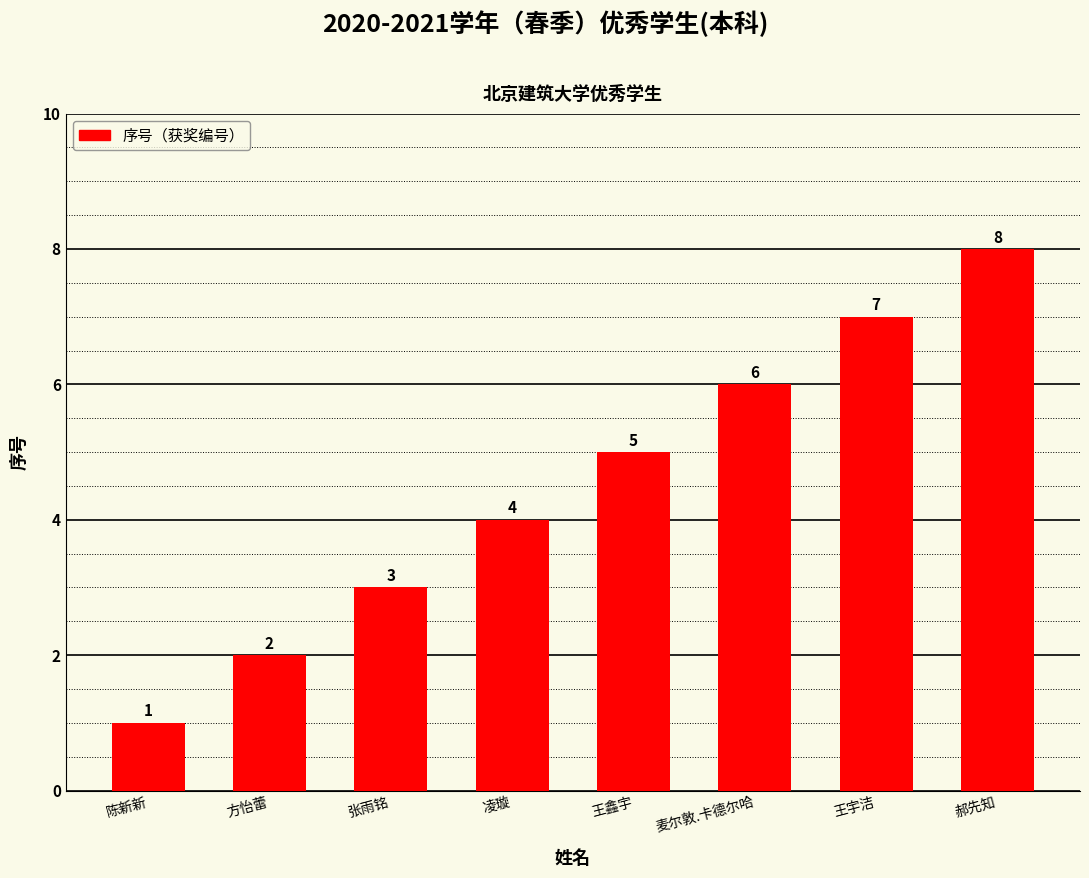

Are the bars horizontal?

No